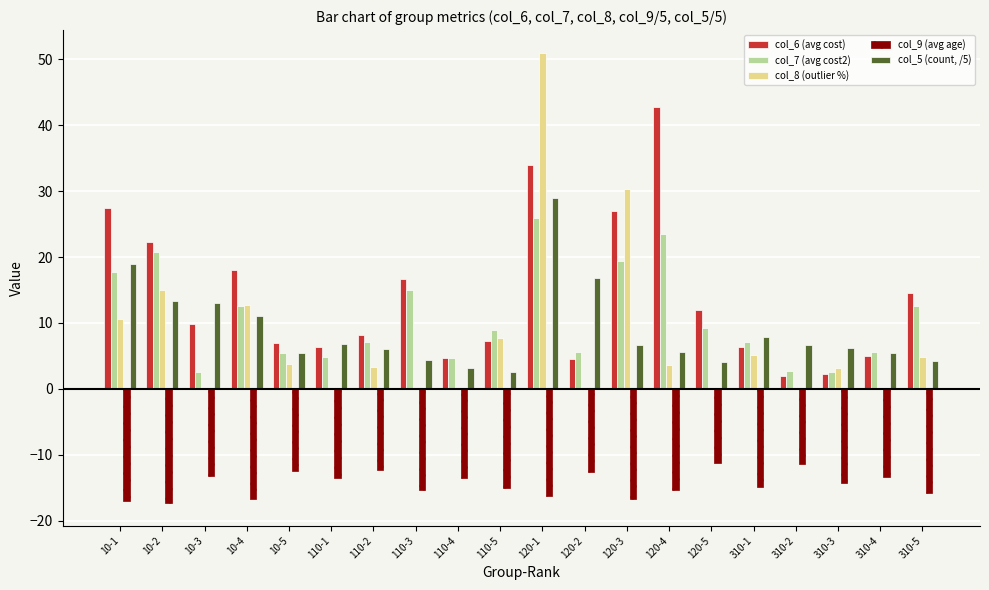

What is the maximum value for col_9 (avg age)?

-11.2